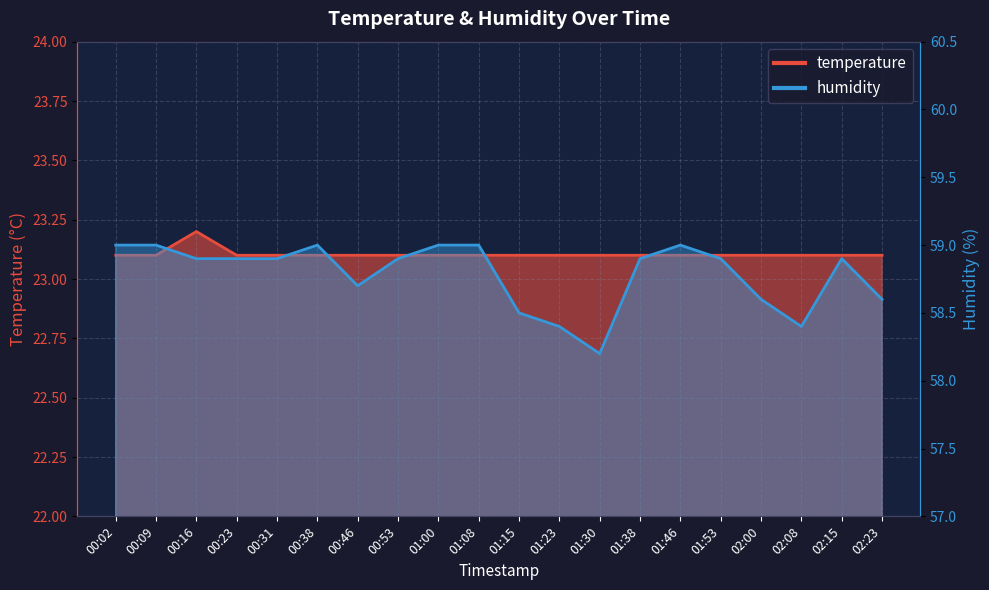

Is it true that temperature equals 23.1 at 01:00?

True